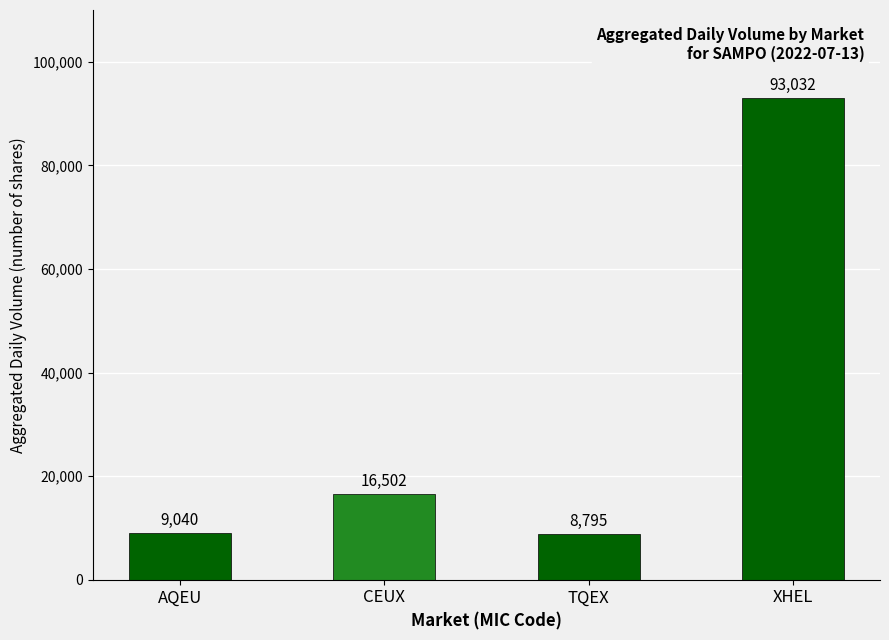

What is the difference between the values at TQEX and AQEU?

245